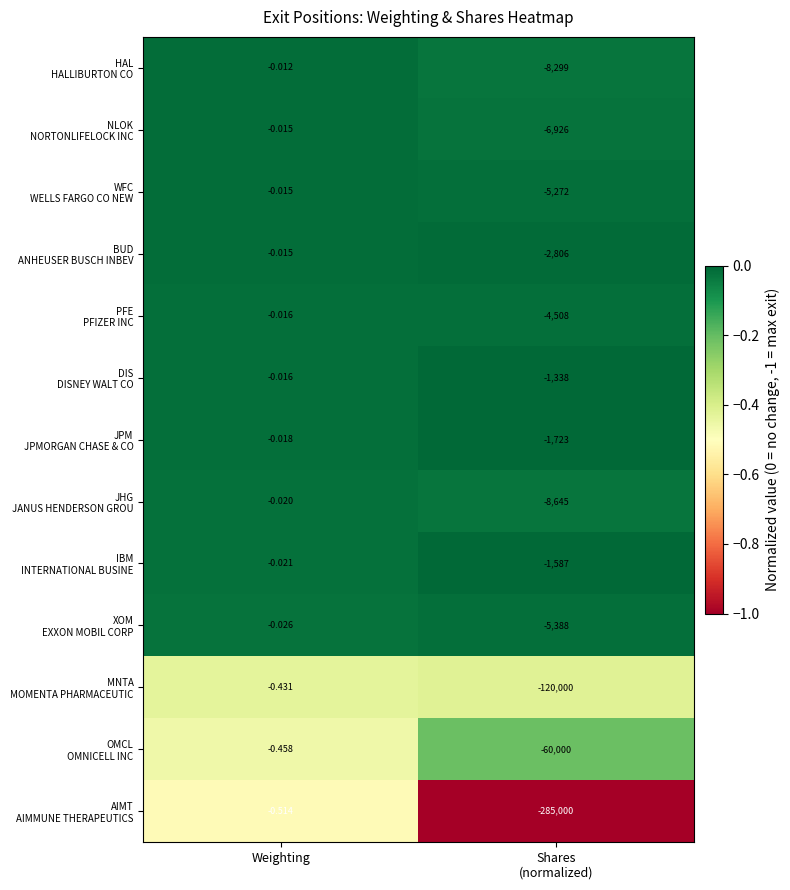

Which category has the highest value across all series?

Weighting